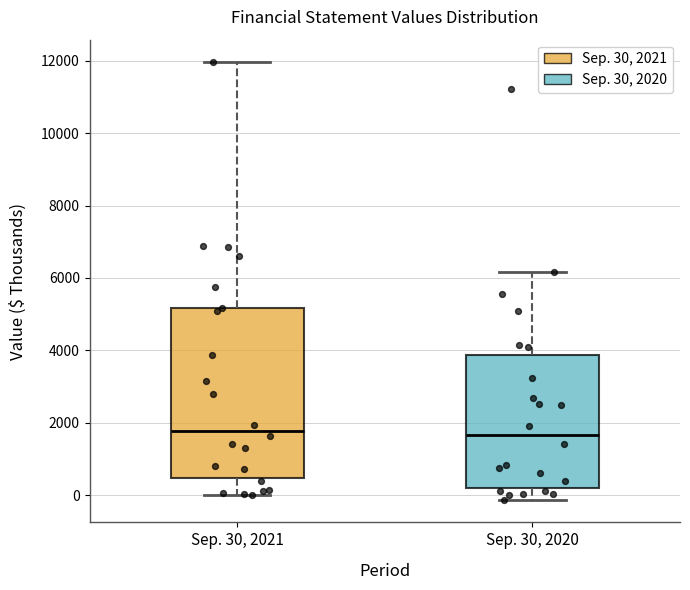

Reading left to right, read every box against the y-axis: the position of its median line, the range the box covers, and the ends of its whiskers. The values are not printed on the chart, so give them approximately, as read against the axis.

Sep. 30, 2021: median 1800, box 400 to 5200, whiskers 0 to 12000
Sep. 30, 2020: median 1600, box 200 to 3800, whiskers -200 to 6200